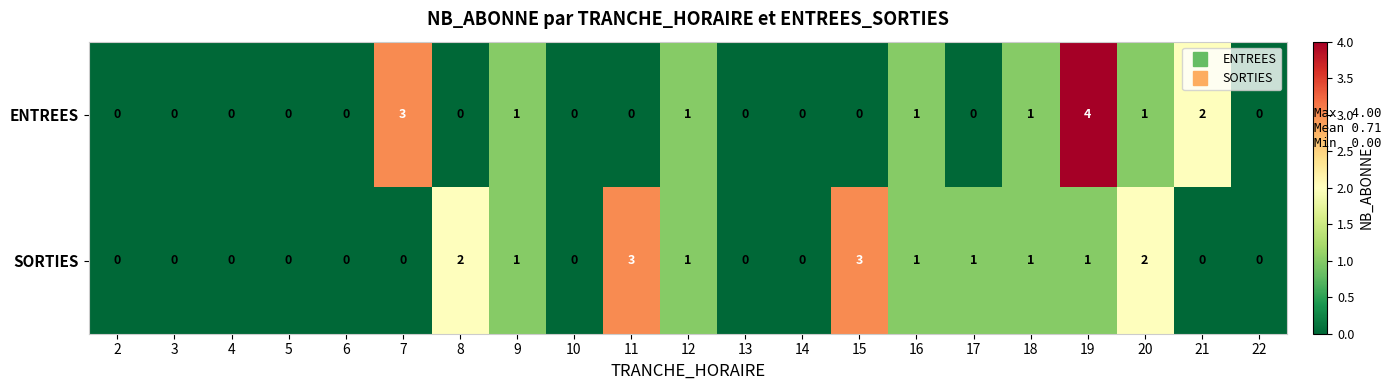

How many positive values does the ENTREES series have?

8